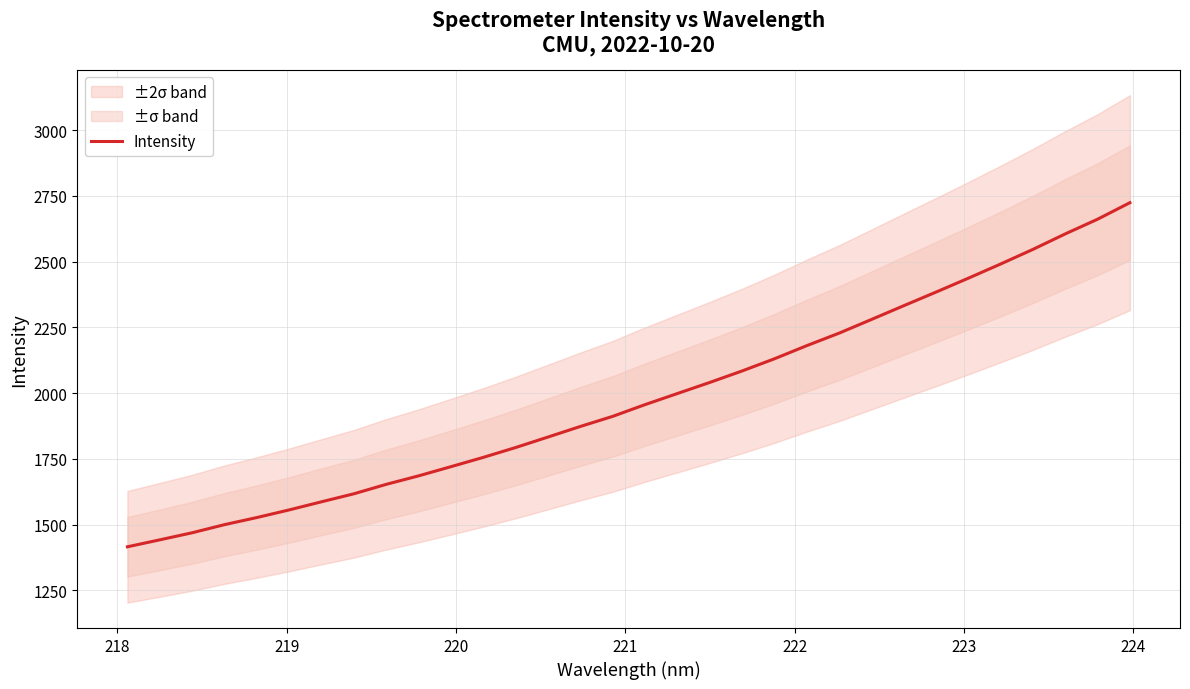

What is the maximum value for Intensity?

2723.8